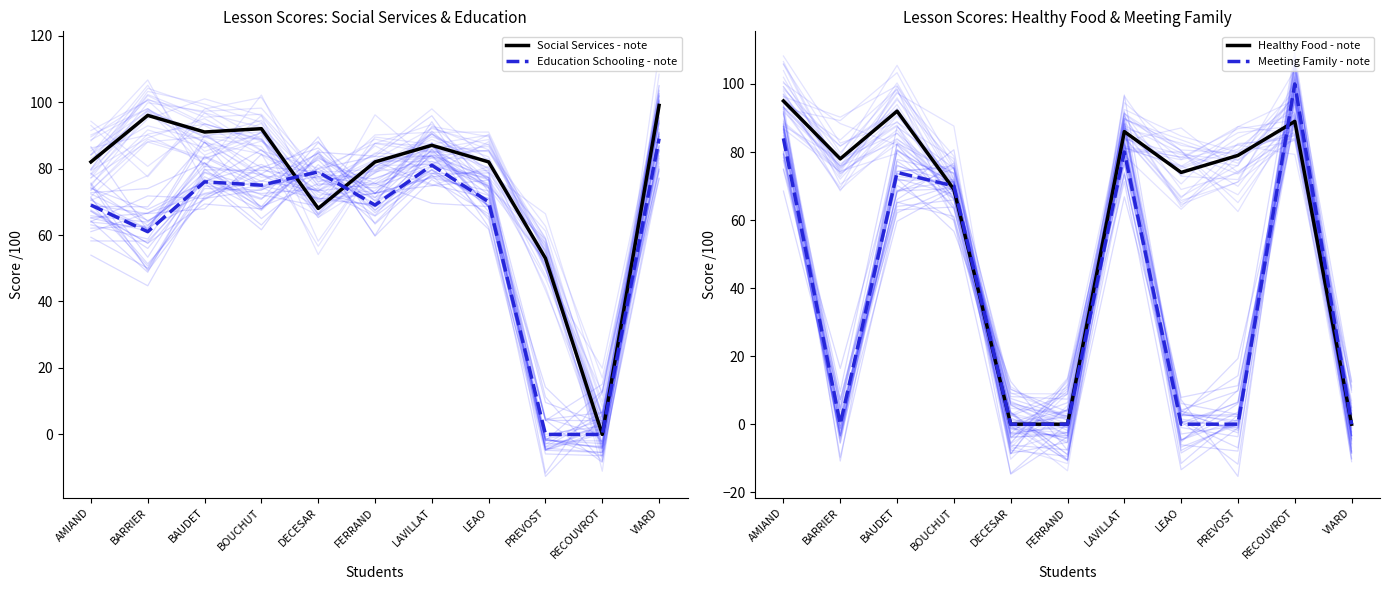

What is the sum of all Meeting Family - note values?

408